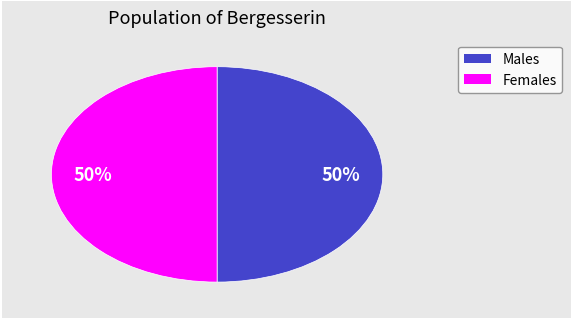

To the nearest percent, what is the average slice percentage?

50%